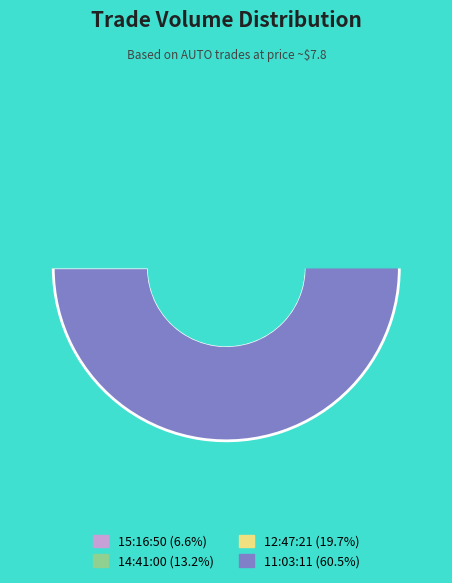

To the nearest percent, what portion does 12:47:21 represent?

20%